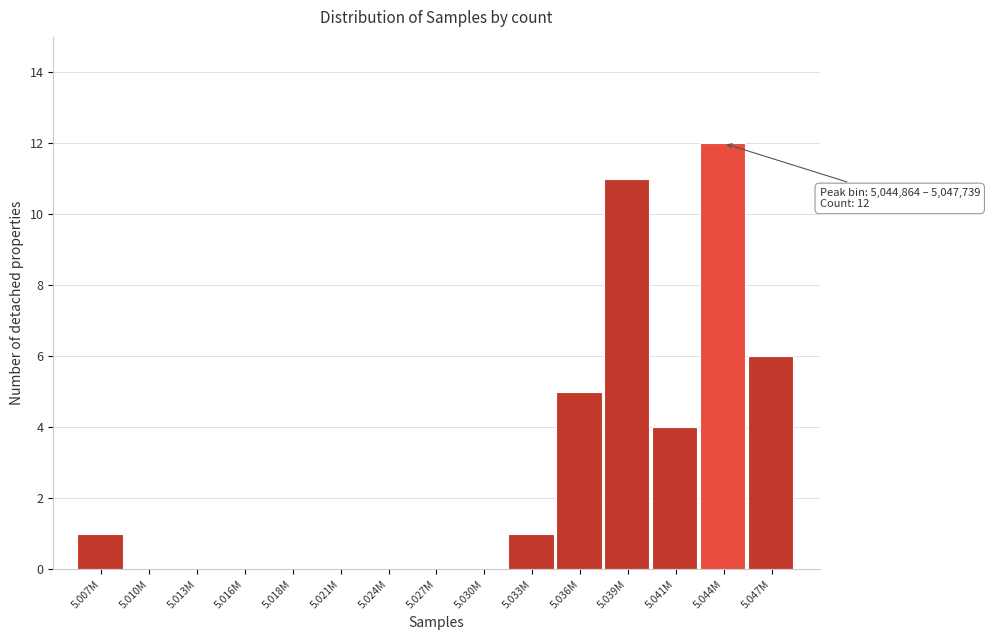

Reading left to right, extract all data points from this chart.

5.007M=1	5.010M=0	5.013M=0	5.016M=0	5.018M=0	5.021M=0	5.024M=0	5.027M=0	5.030M=0	5.033M=1	5.036M=5	5.039M=11	5.041M=4	5.044M=12	5.047M=6